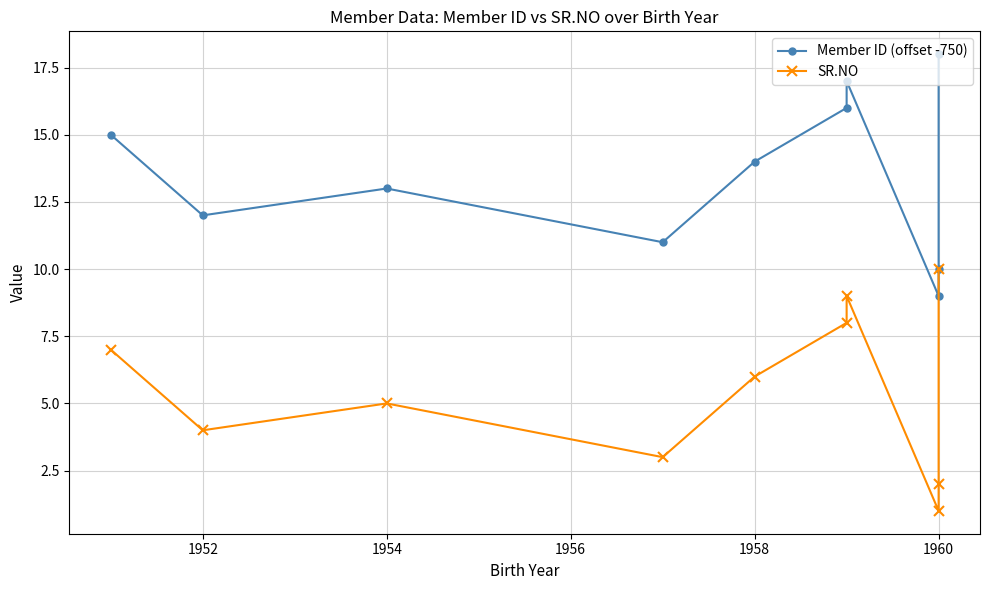

At which category does SR.NO reach its first local valley?

1952